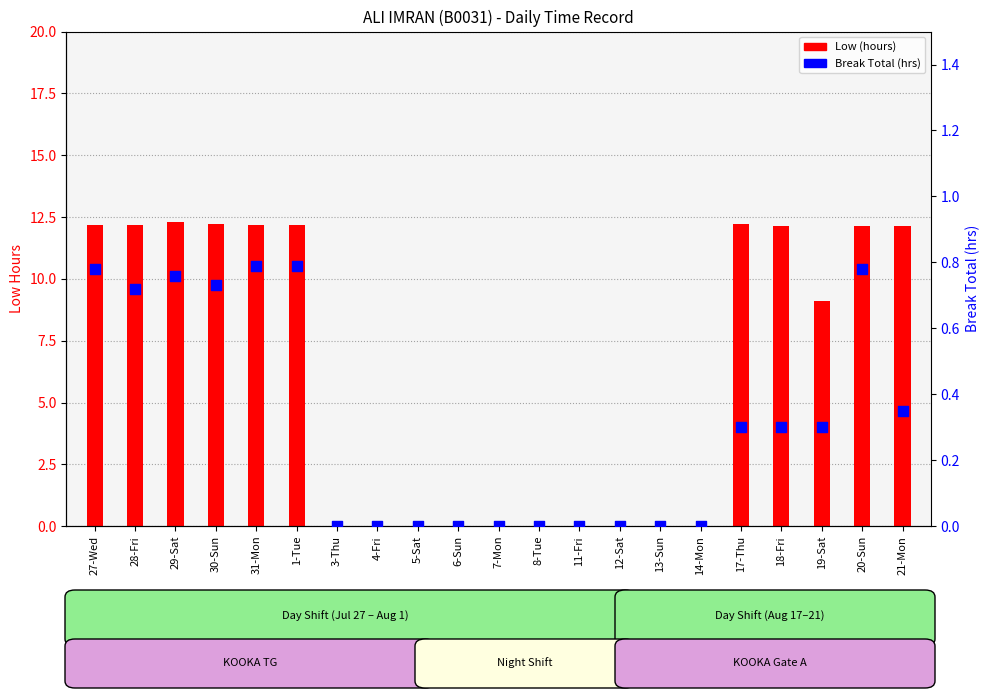

At how many categories does at least one series exceed 9?

11